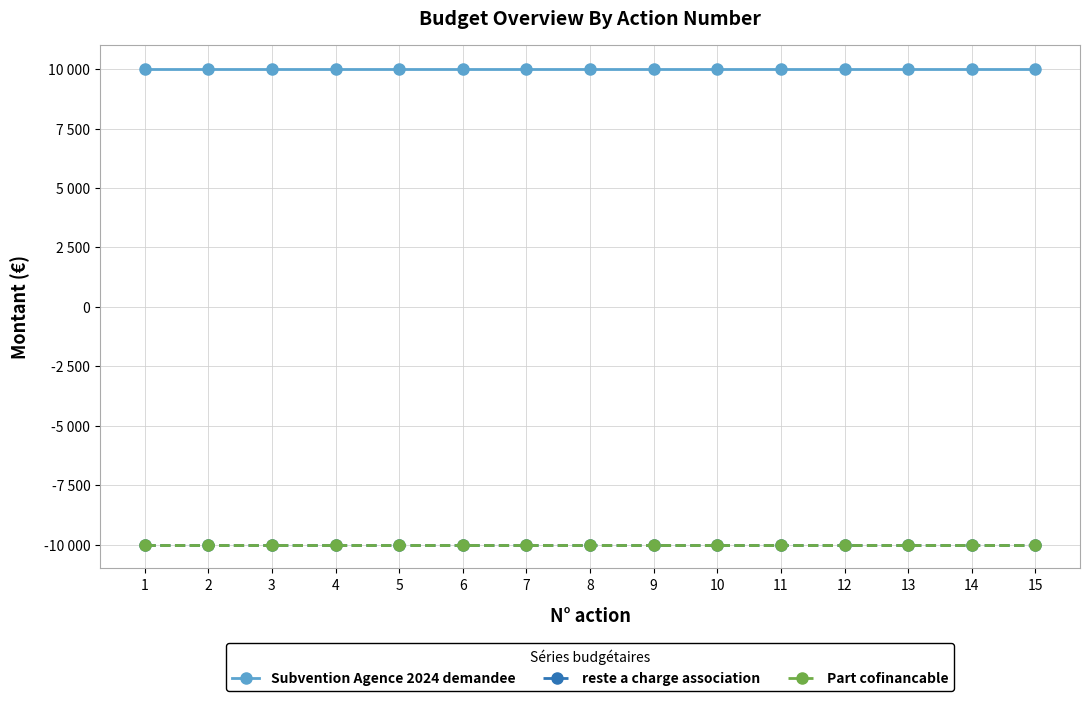

Does the chart have visible grid lines?

Yes